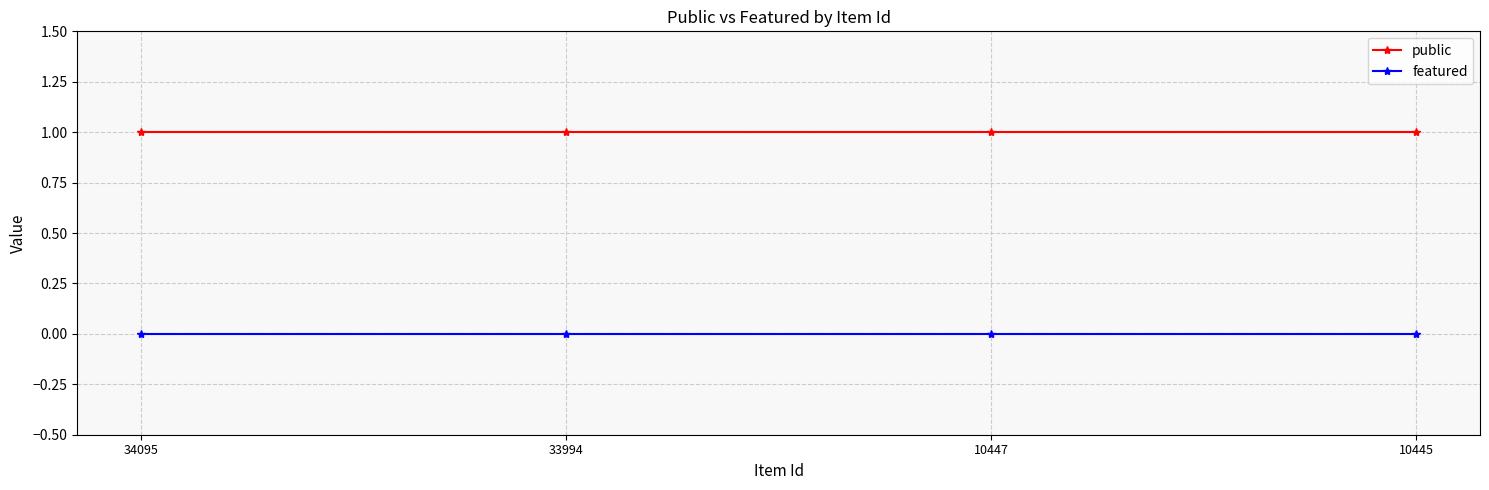

What is the spread (max minus min) of values at 33994?

1